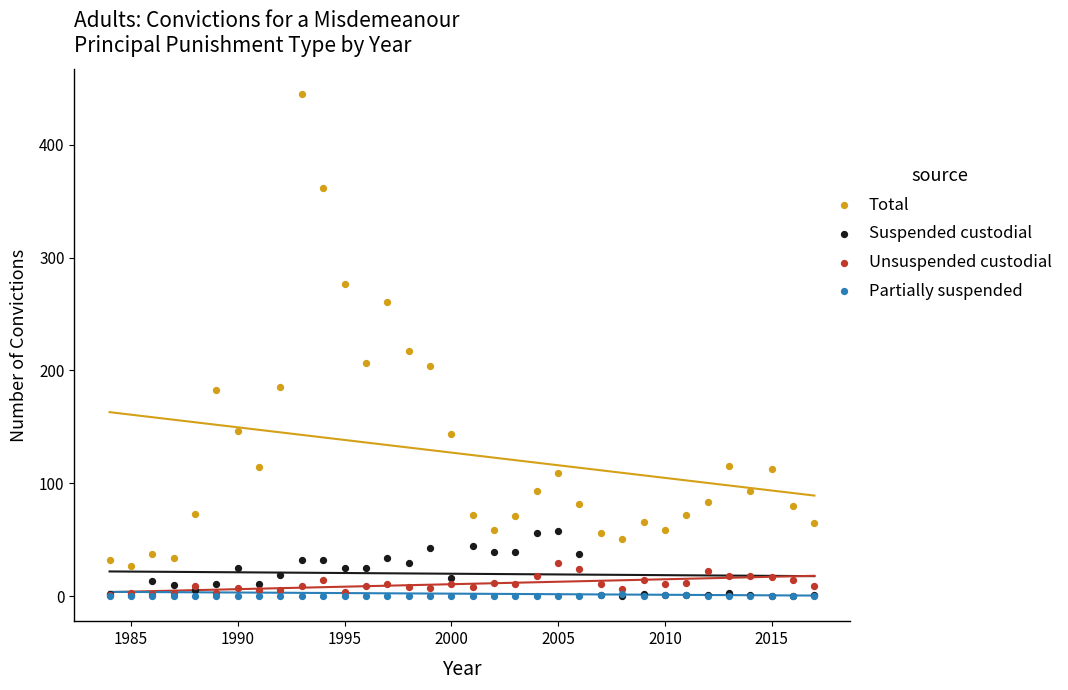

In the Total series, what Y value is closest to 236?

217